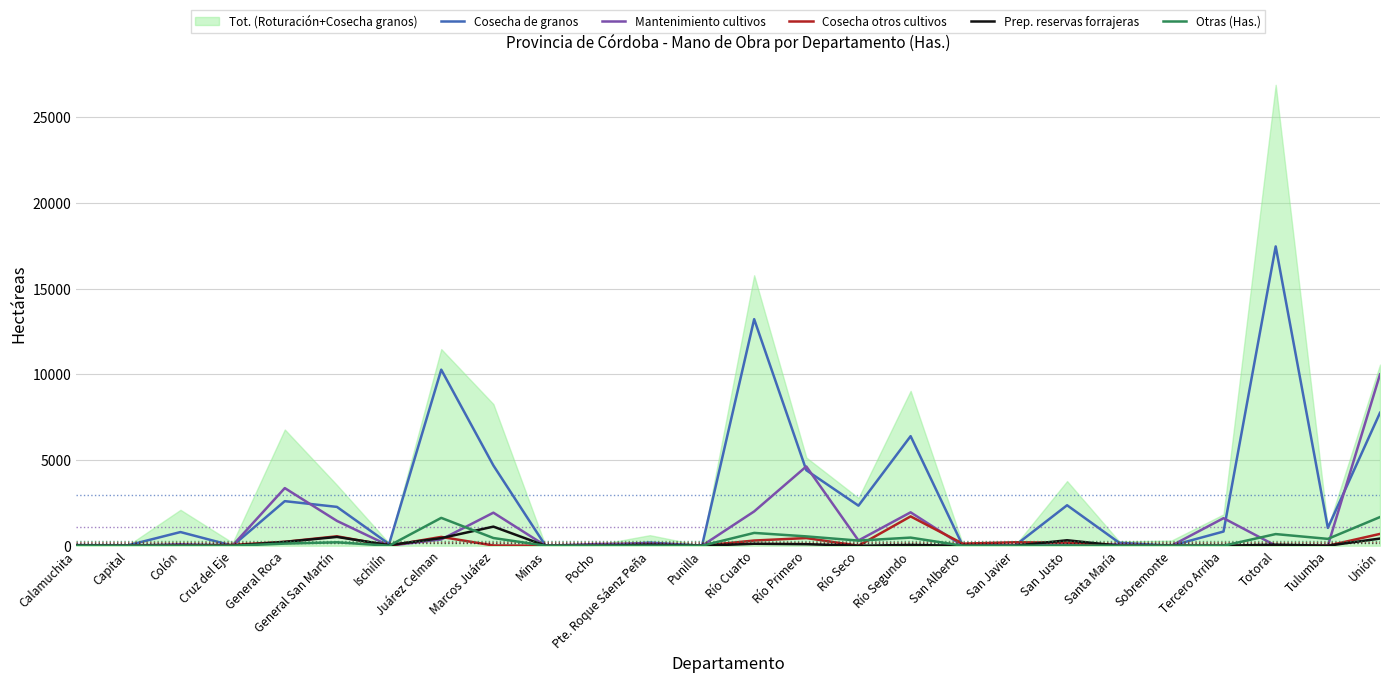

What is the difference between the second highest and minimum values in the Cosecha otros cultivos series?

690.0